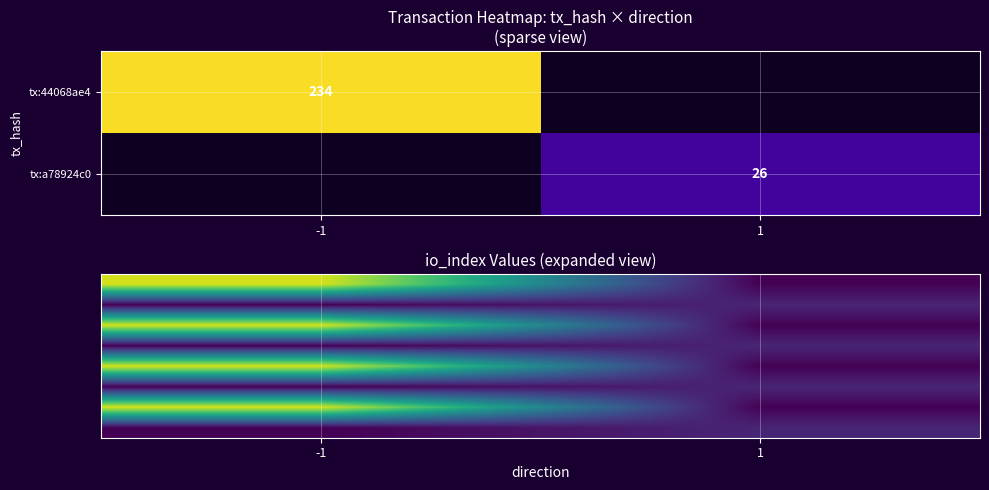

Is the value of tx:44068ae4 at -1 greater than the value of tx:a78924c0 at 1?

Yes